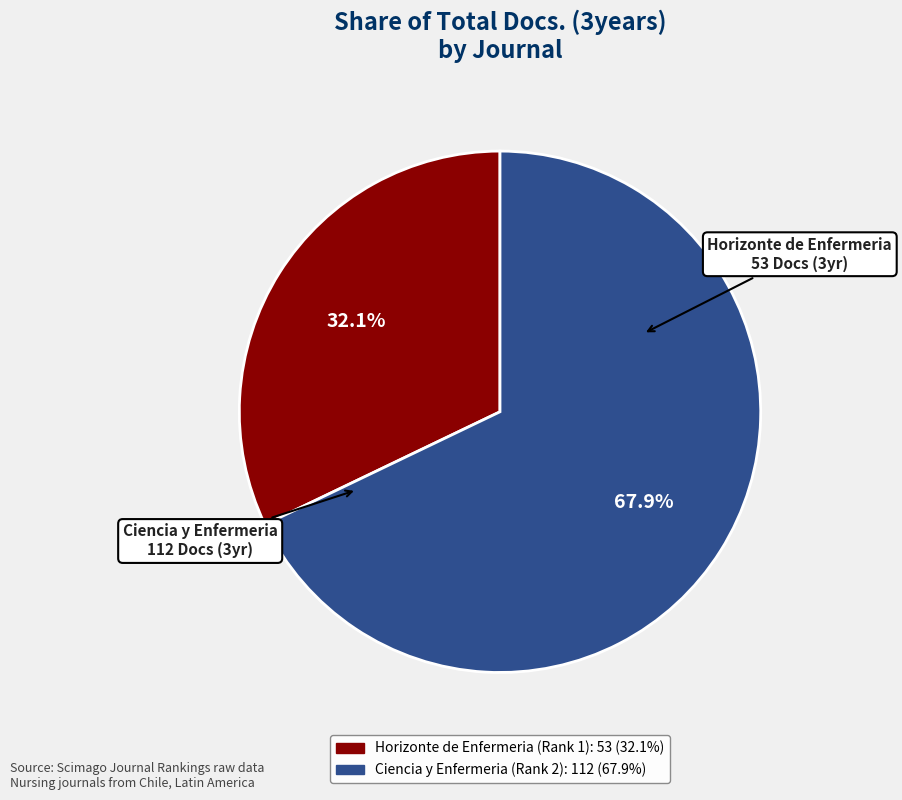

What is the majority slice?

Ciencia y Enfermeria (Rank 2)